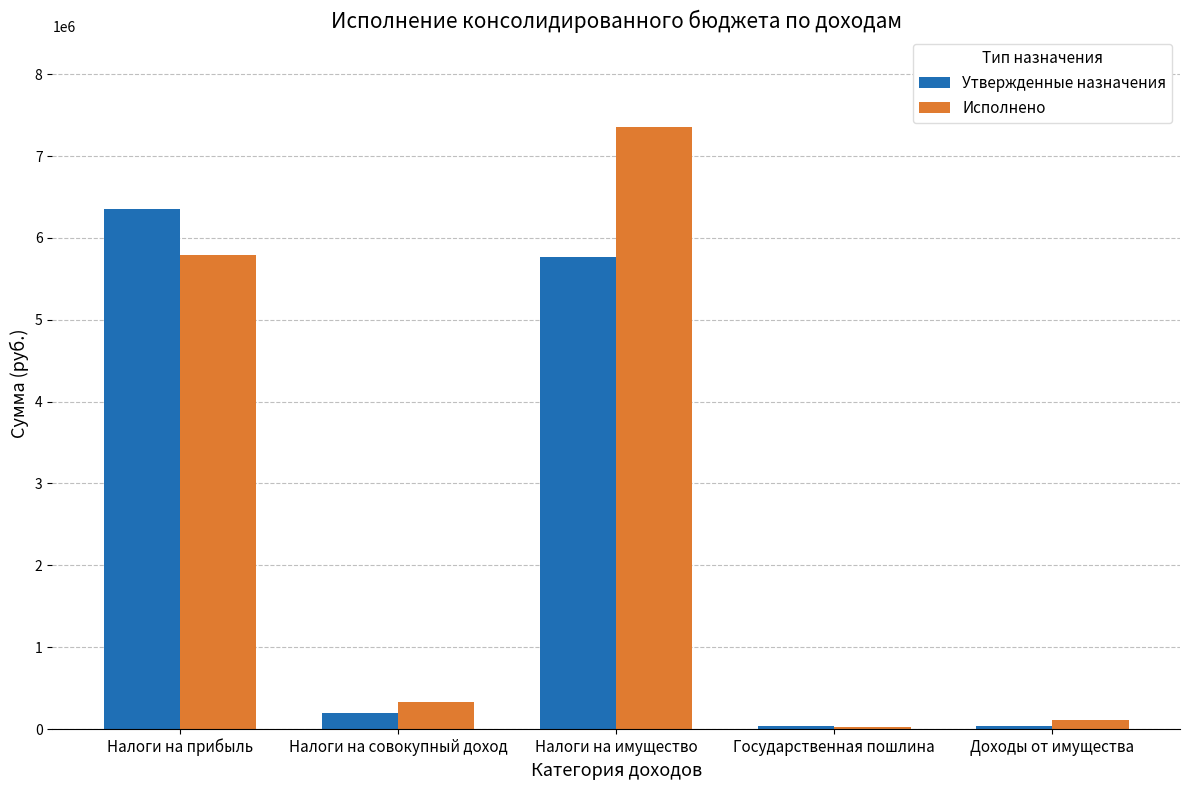

True or false: Исполнено has a value of 3726201.2 at Налоги на прибыль.

False